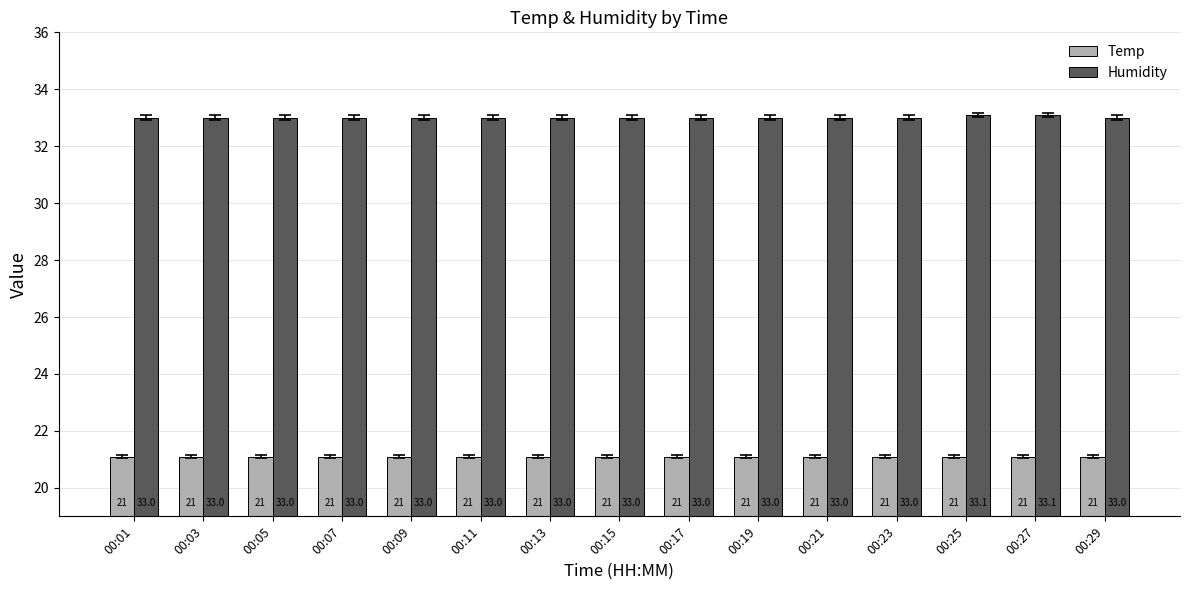

Reading left to right, what are all the values shown in this chart?

Temp: 00:01=21.1	00:03=21.1	00:05=21.1	00:07=21.1	00:09=21.1	00:11=21.1	00:13=21.1	00:15=21.1	00:17=21.1	00:19=21.1	00:21=21.1	00:23=21.1	00:25=21.1	00:27=21.1	00:29=21.1
Humidity: 00:01=33.0	00:03=33.0	00:05=33.0	00:07=33.0	00:09=33.0	00:11=33.0	00:13=33.0	00:15=33.0	00:17=33.0	00:19=33.0	00:21=33.0	00:23=33.0	00:25=33.1	00:27=33.1	00:29=33.0